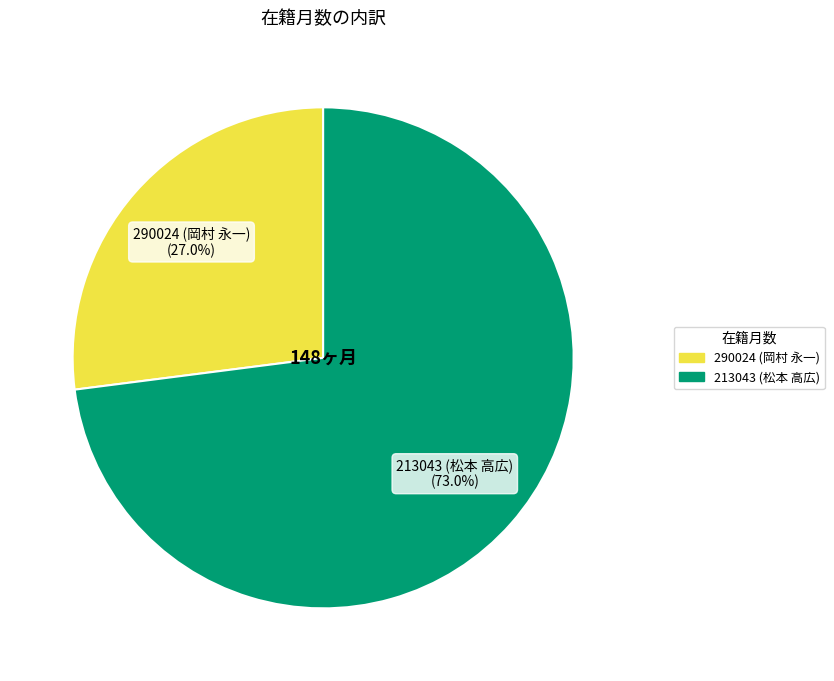

Between 290024 (岡村 永一) and 213043 (松本 高広), which is larger?

213043 (松本 高広)